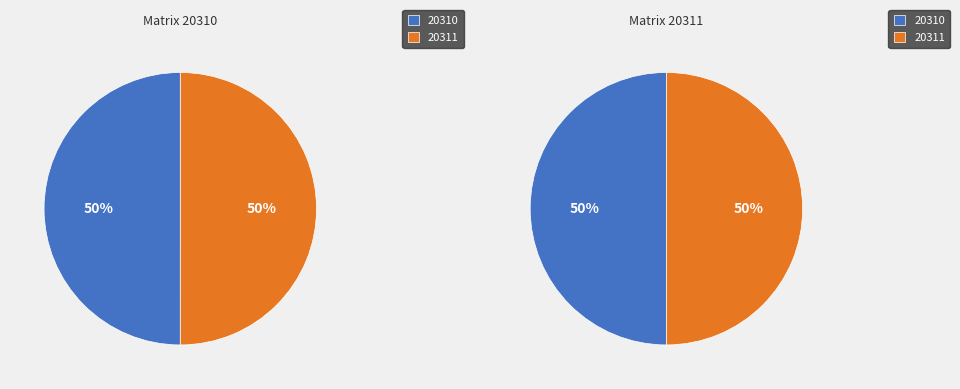

Count the number of slices in the pie.

2